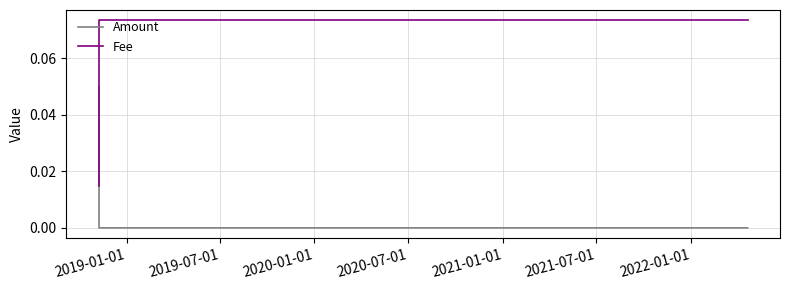

Does the chart display data point markers on the line(s)?

No